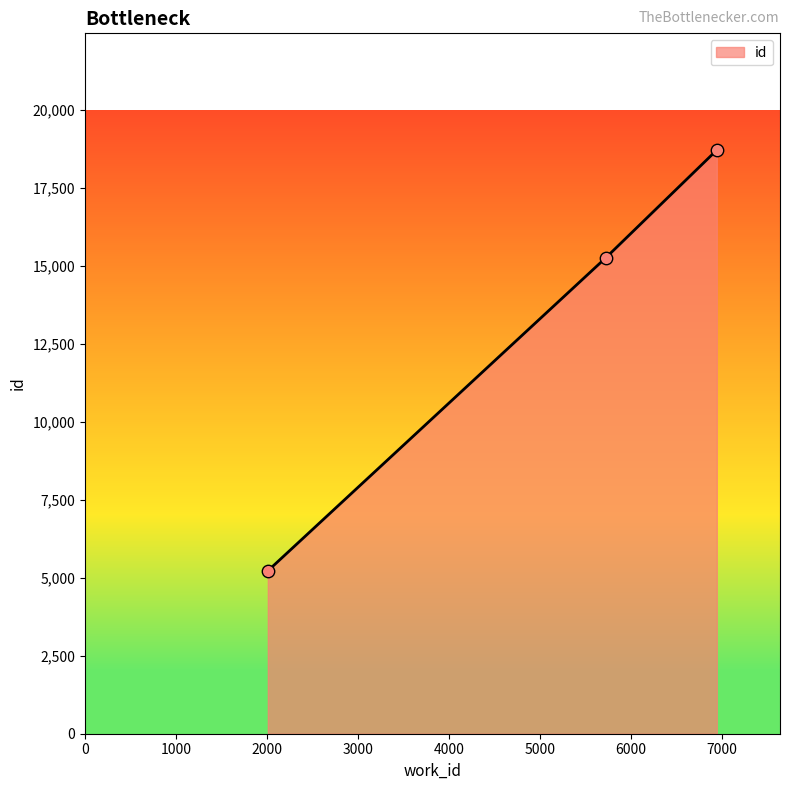

What is the smallest value displayed?

5223